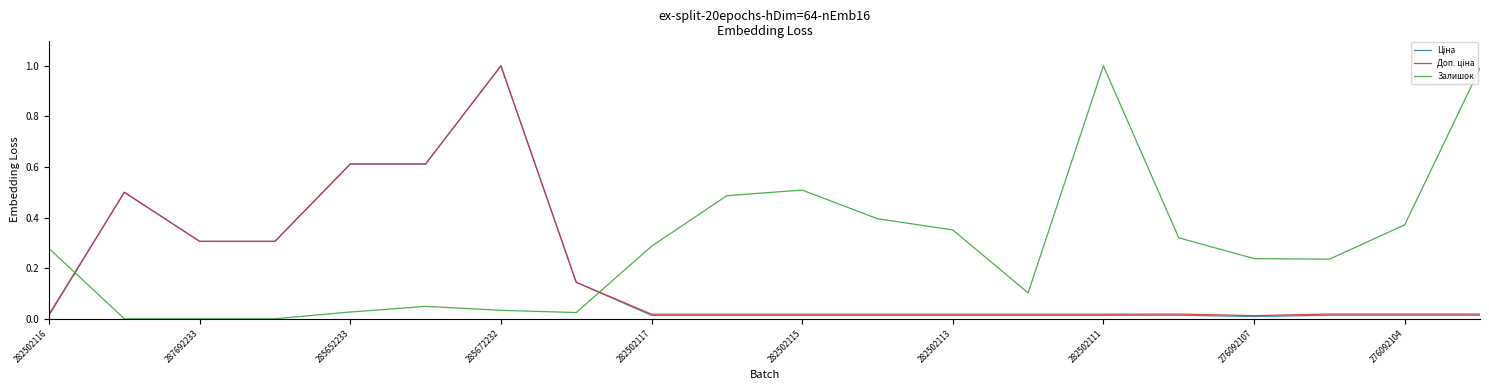

Which series has the largest total across all categories?

Залишок